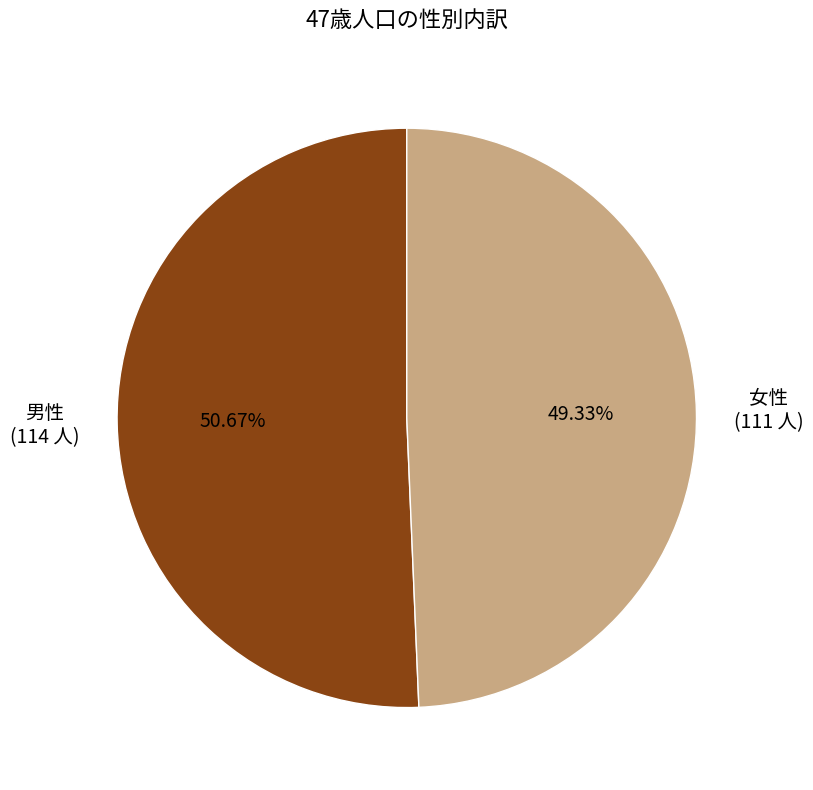

Is there a majority slice in this chart?

Yes